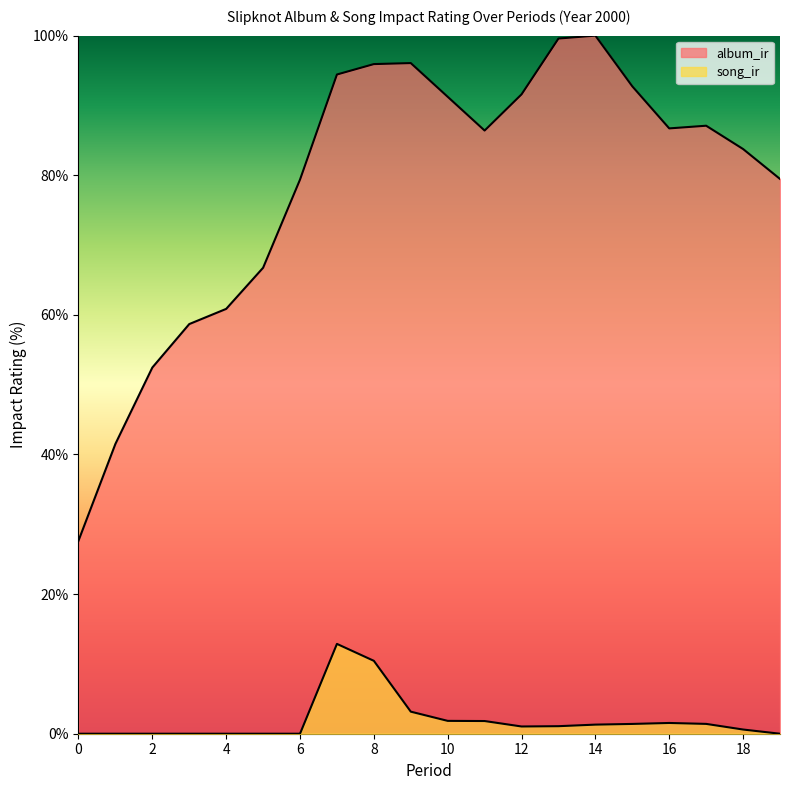

Reading right to left, list all the values displayed in this chart.

album_ir: 79.5	83.8	87.1	86.7	92.7	100.0	99.6	91.6	86.4	91.2	96.1	95.9	94.4	79.4	66.7	60.9	58.7	52.5	41.5	27.7
song_ir: 0.0	0.6	1.4	1.5	1.4	1.3	1.1	1.0	1.8	1.8	3.2	10.4	12.9	0.0	0.0	0.0	0.0	0.0	0.0	0.0